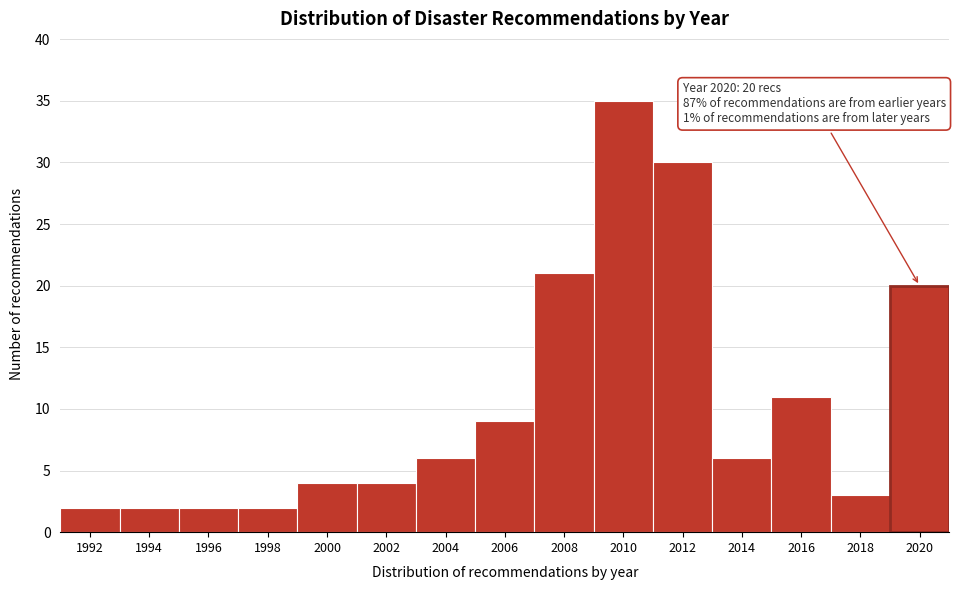

Reading left to right, what are all the values shown in this chart?

1992=2	1994=2	1996=2	1998=2	2000=4	2002=4	2004=6	2006=9	2008=21	2010=35	2012=30	2014=6	2016=11	2018=3	2020=20